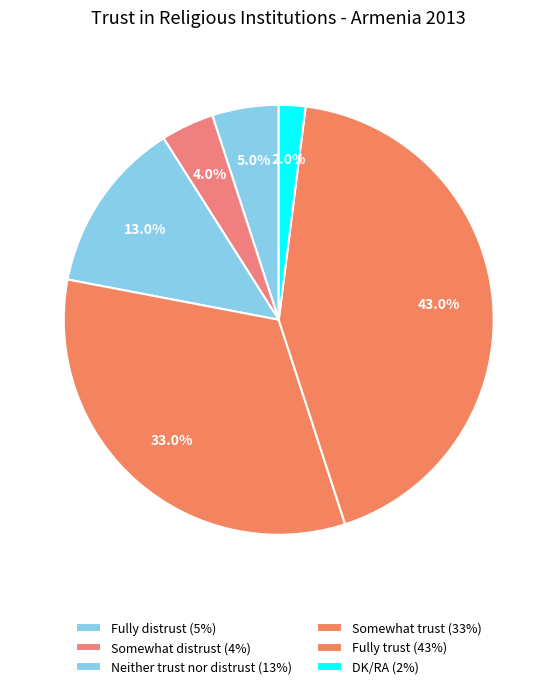

Count the number of slices in the pie.

6